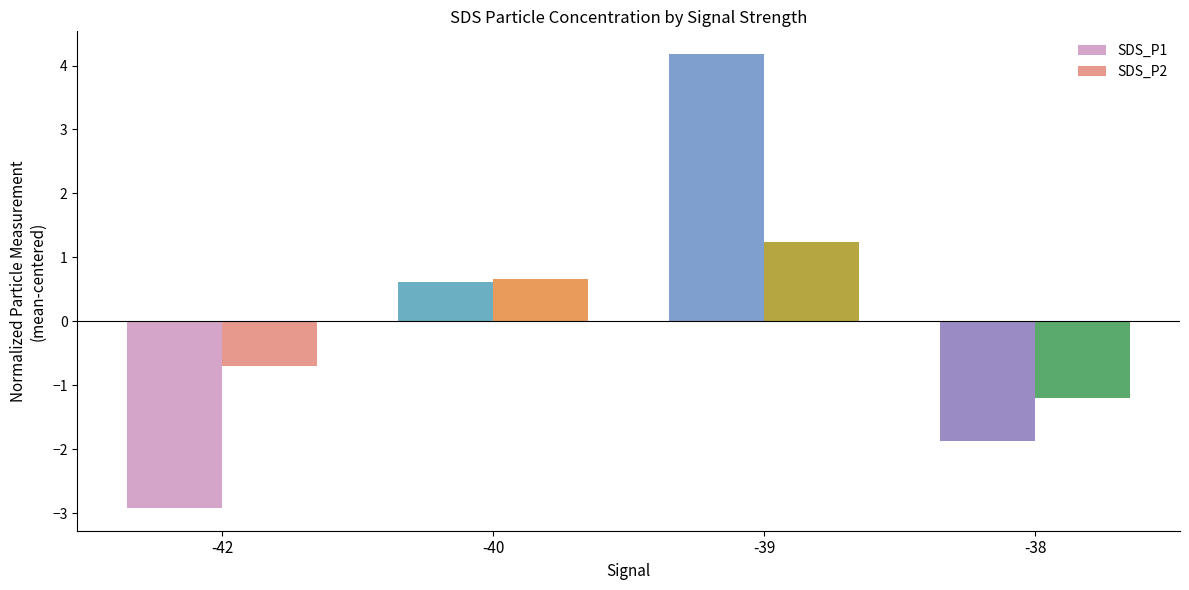

At which category is the sum across all series the highest?

-39